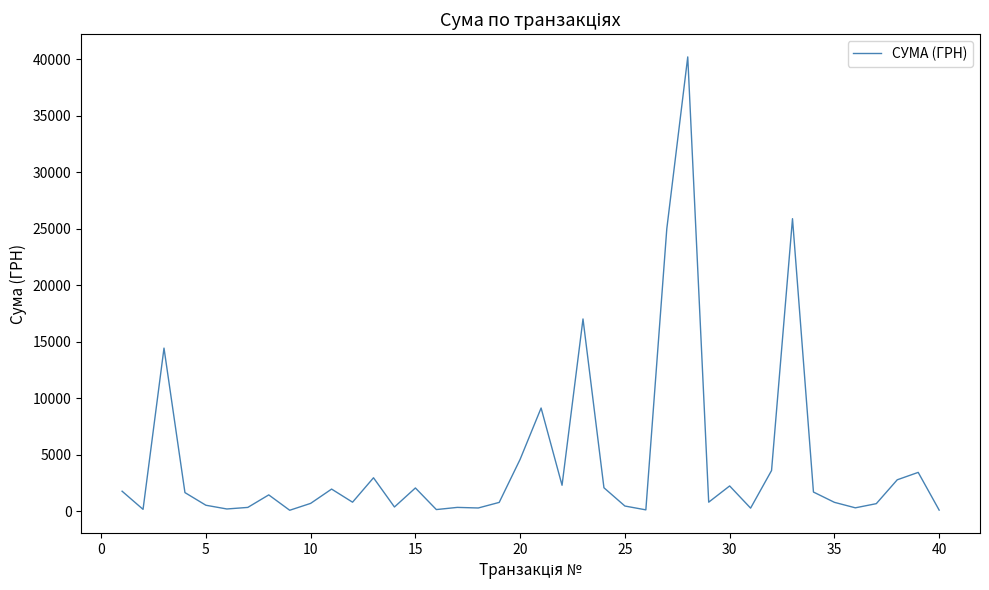

What is the difference between the second highest and second lowest values?

25780.6